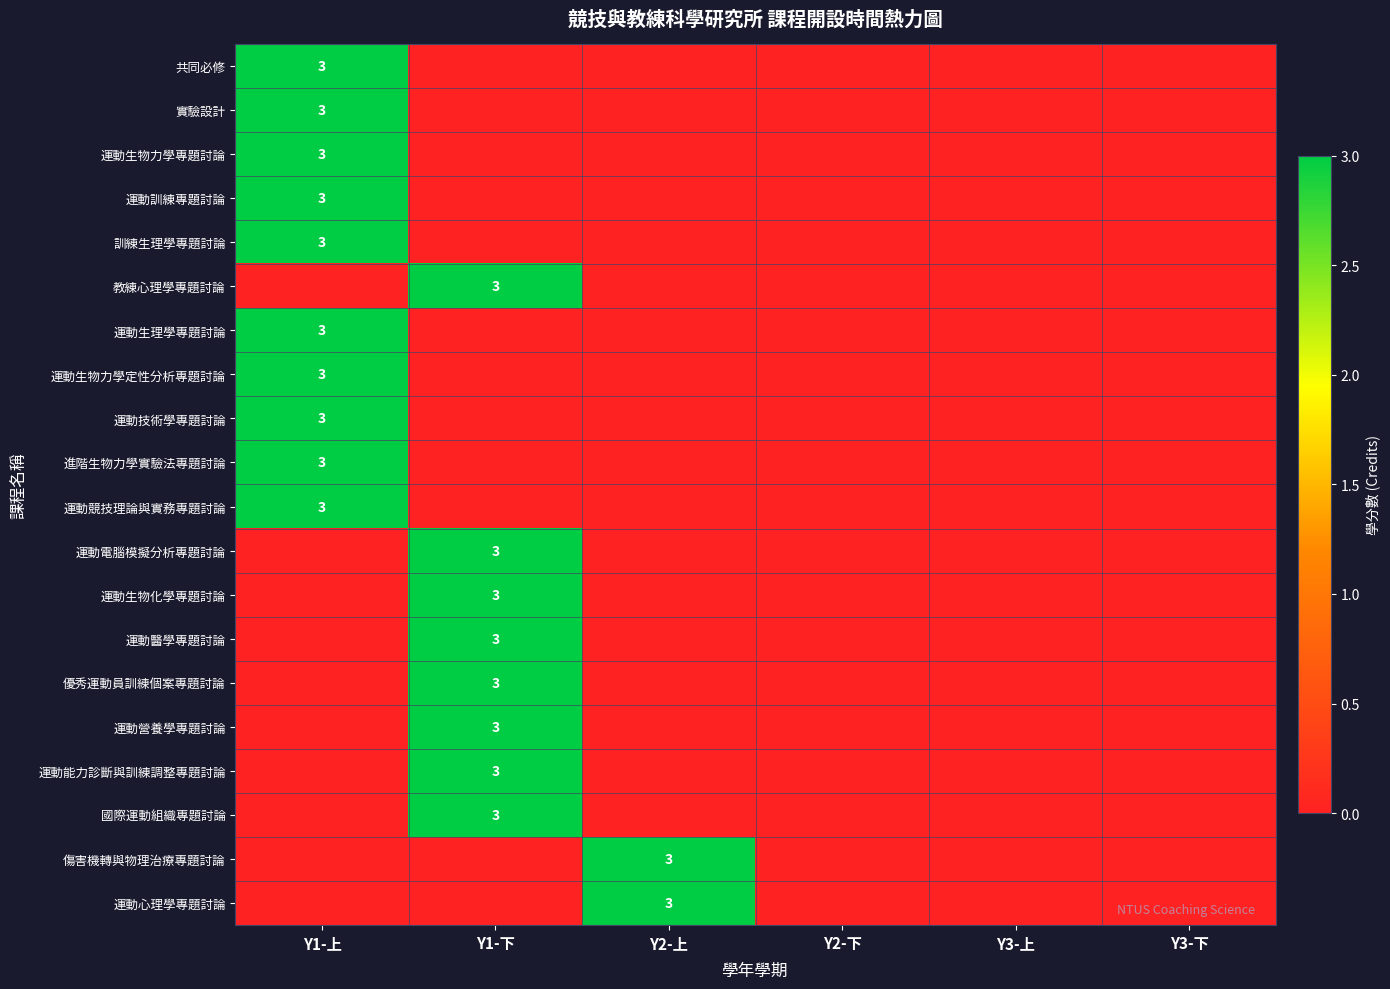

Is it true that 運動生物力學定性分析專題討論 equals 1 at Y1-上?

False